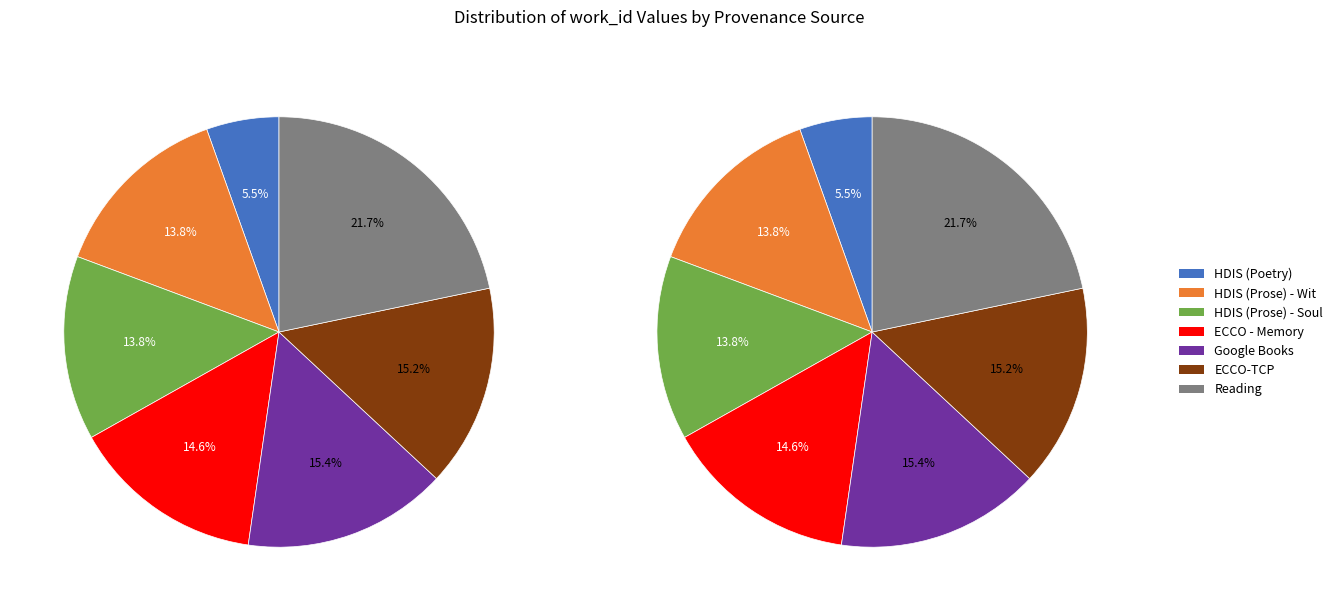

Does any single category account for the majority?

No